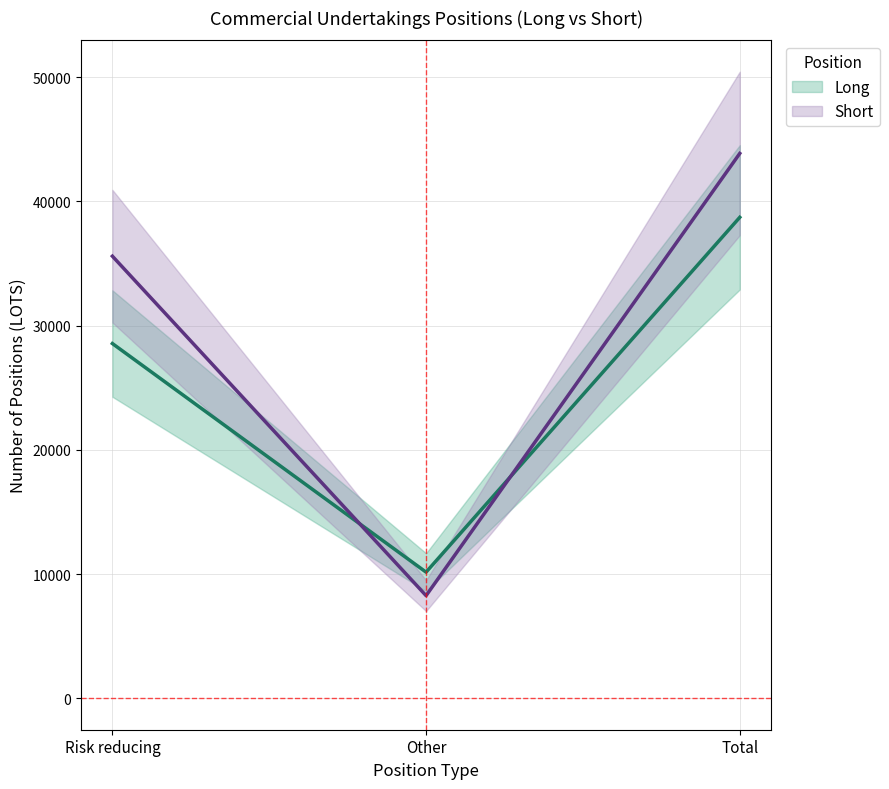

How many data points in Short are above 35595?

2